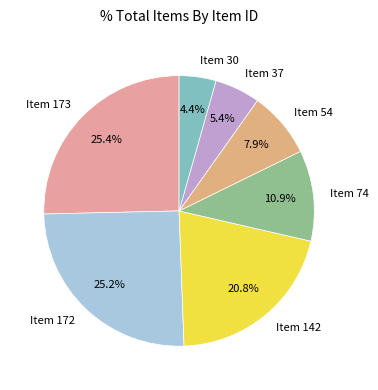

To the nearest percent, what is the difference between the Item 37 and Item 172 slice percentages?

20%